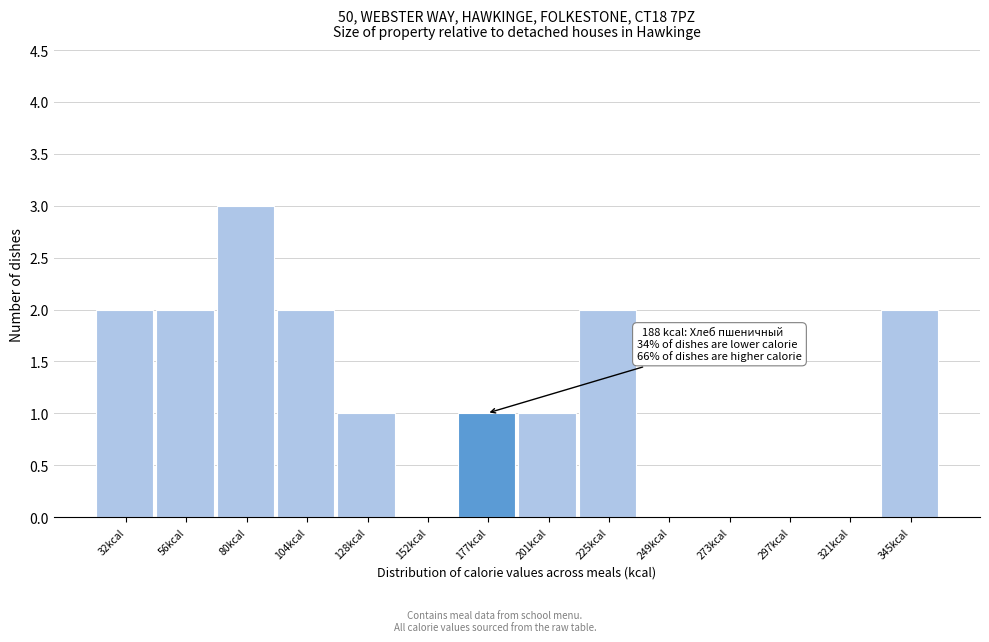

Reading left to right, transcribe all the data shown in this chart.

32kcal=2	56kcal=2	80kcal=3	104kcal=2	128kcal=1	152kcal=0	177kcal=1	201kcal=1	225kcal=2	249kcal=0	273kcal=0	297kcal=0	321kcal=0	345kcal=2